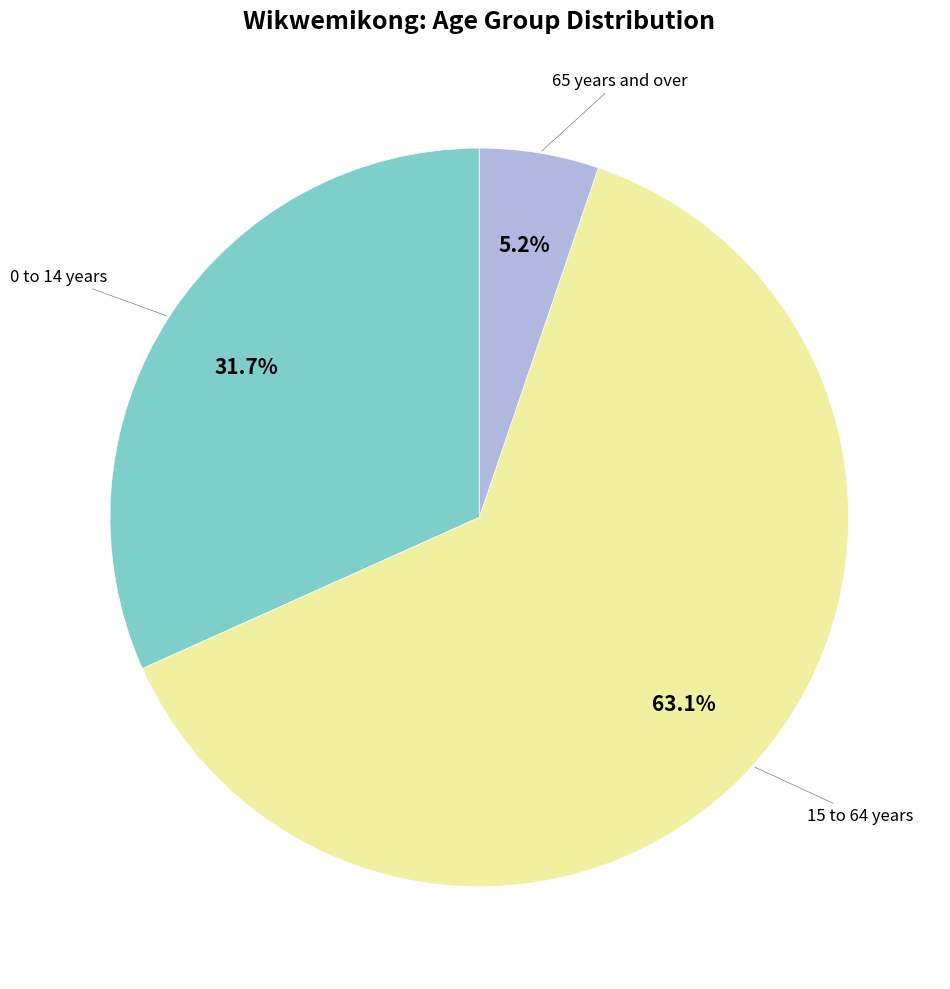

Does any single category account for the majority?

Yes